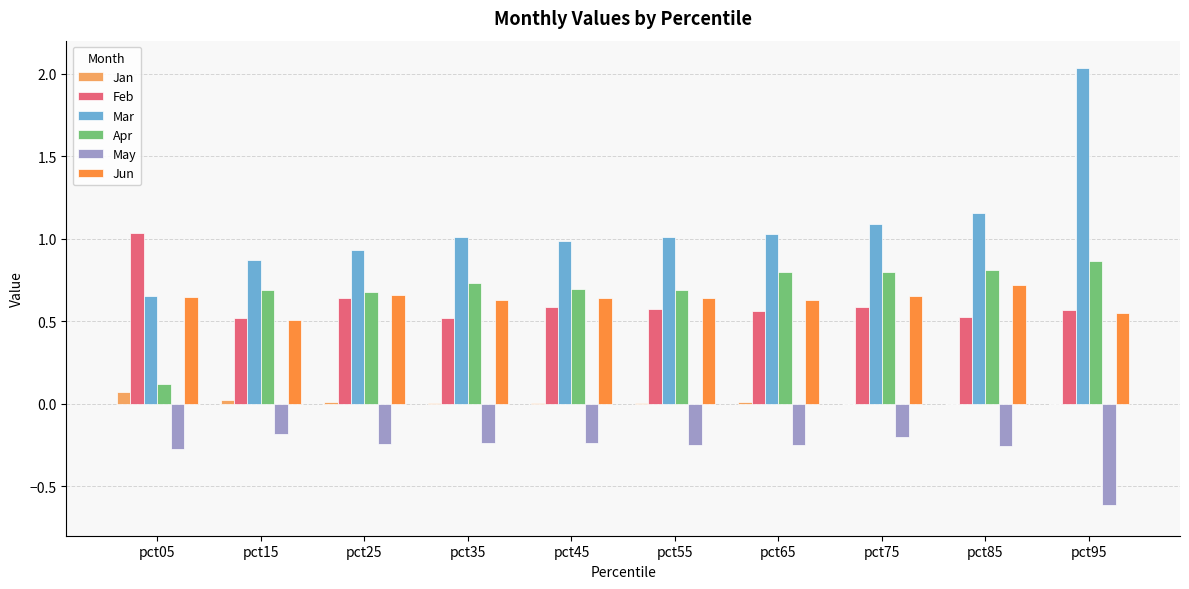

The Feb series shows 0.6 at pct25. True or false?

True